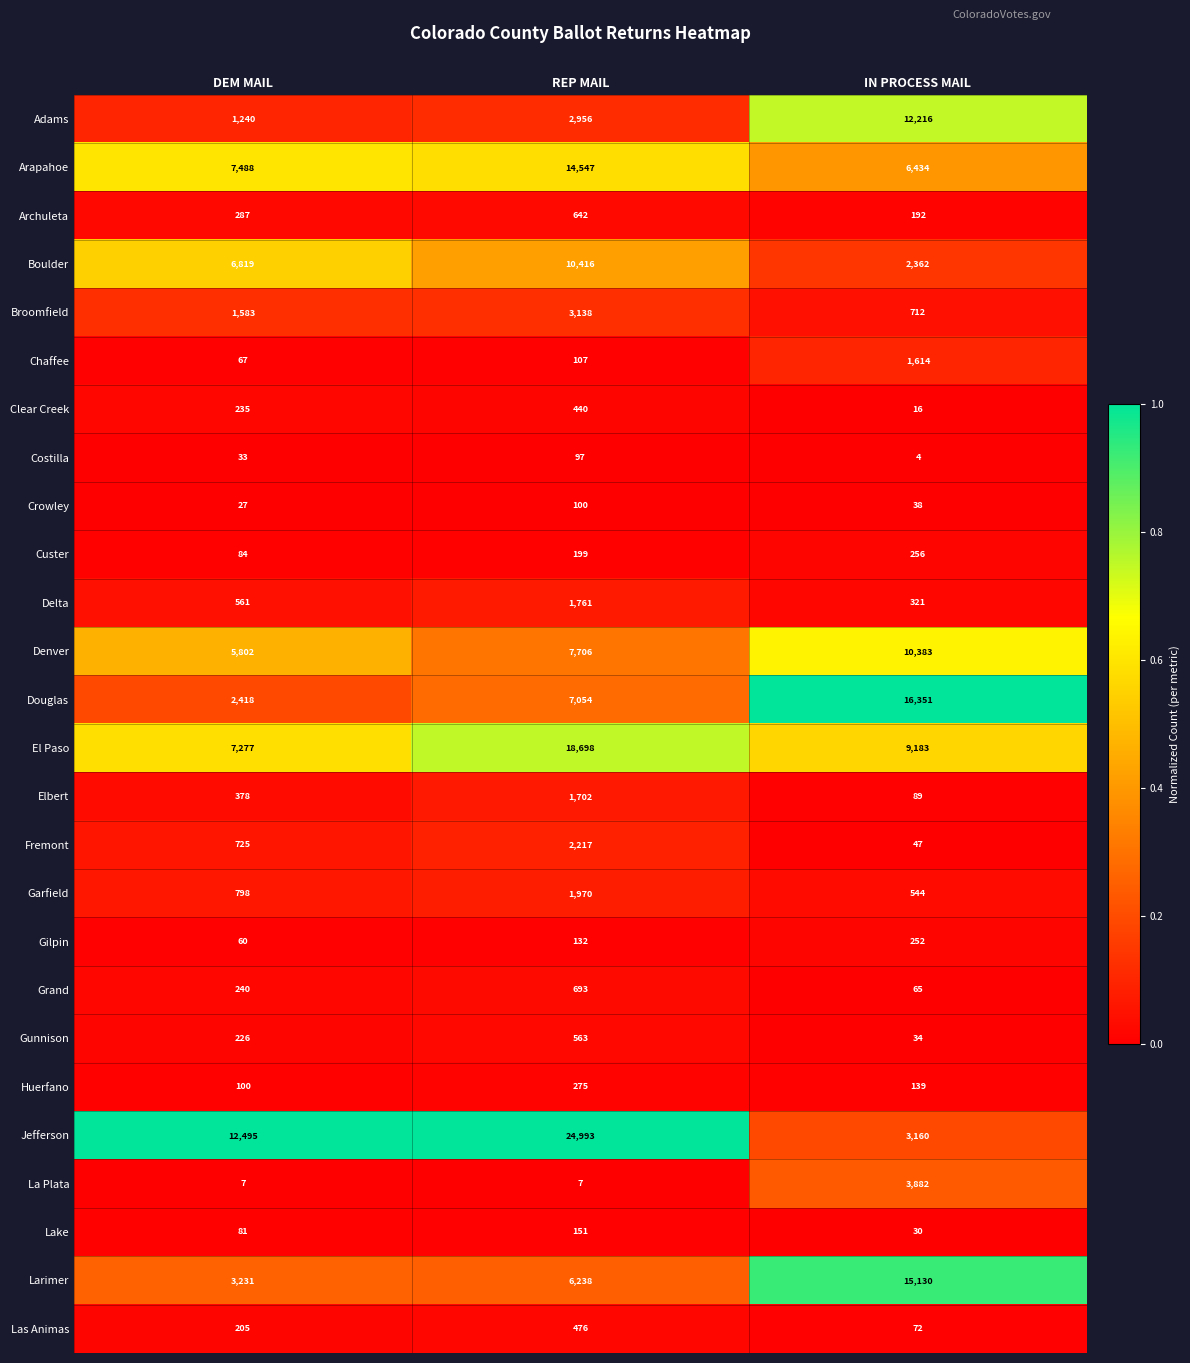

Which series changed the most between DEM MAIL and IN PROCESS MAIL?

Douglas